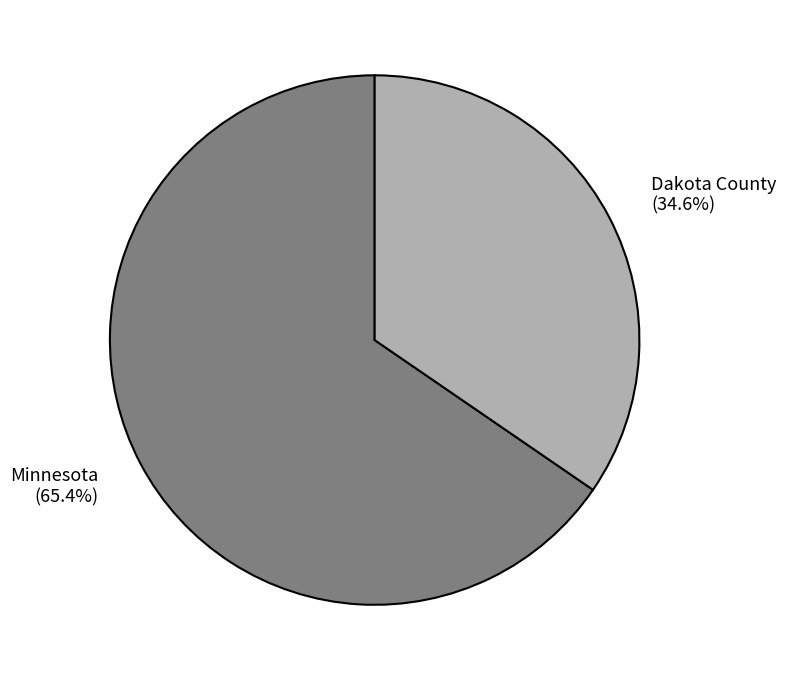

Which category accounts for the majority?

Minnesota